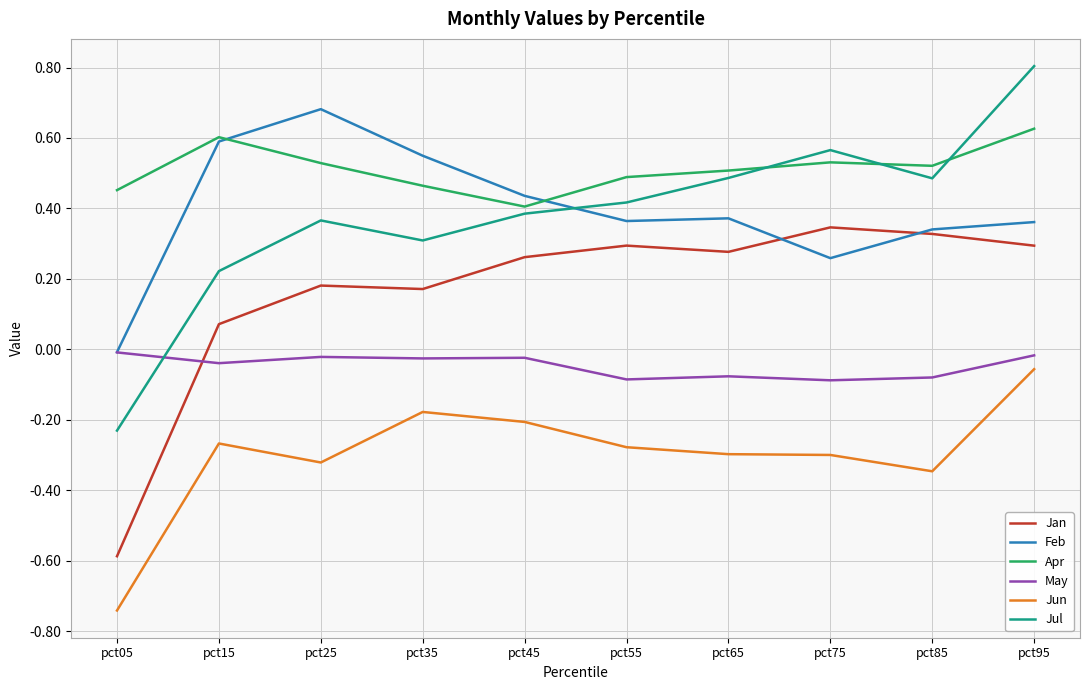

Which series has the largest range (max minus min)?

Jul